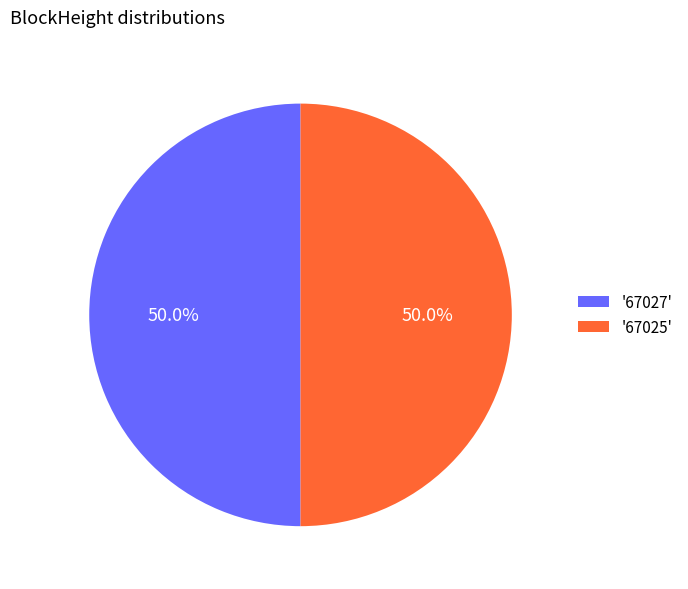

How many segments does this pie chart have?

2